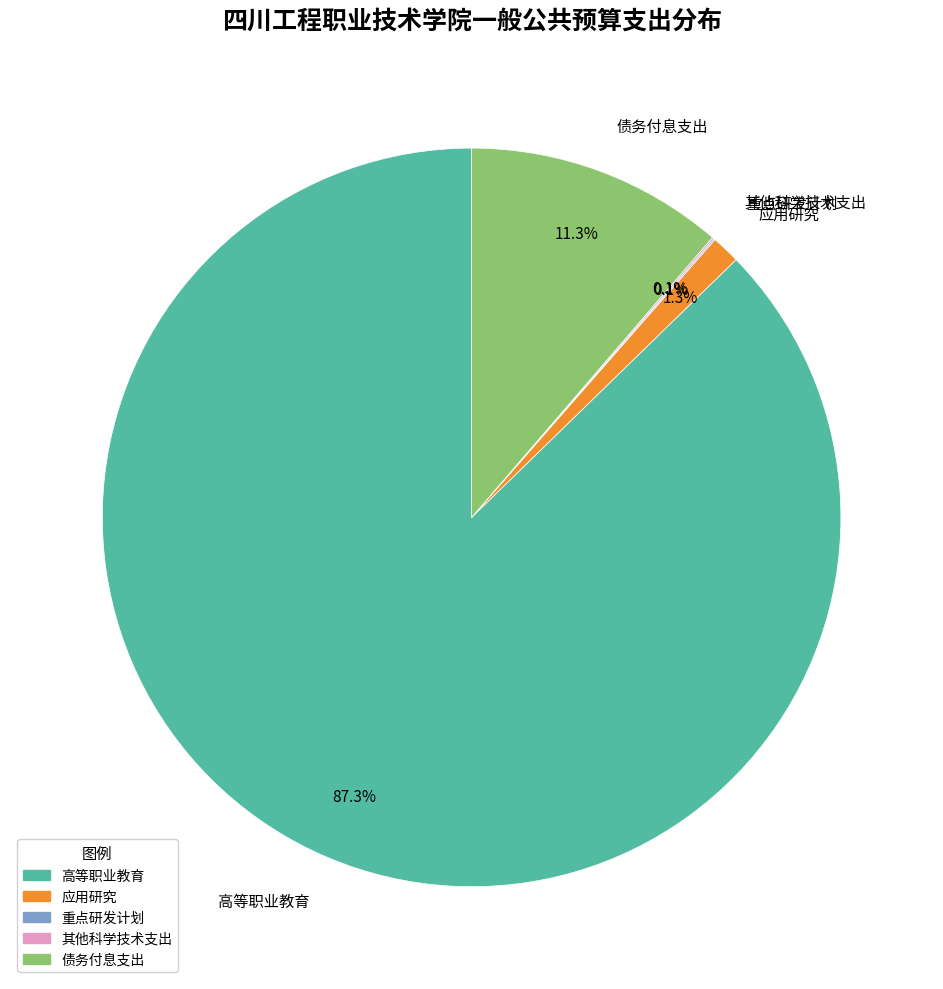

To the nearest percent, what portion does 债务付息支出 represent?

11%